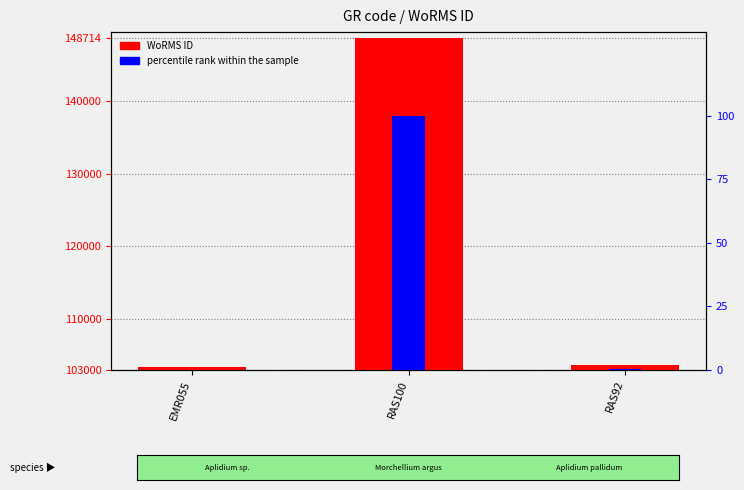

What is the value of the WoRMS ID bar at the 2nd from the left?

148714.0